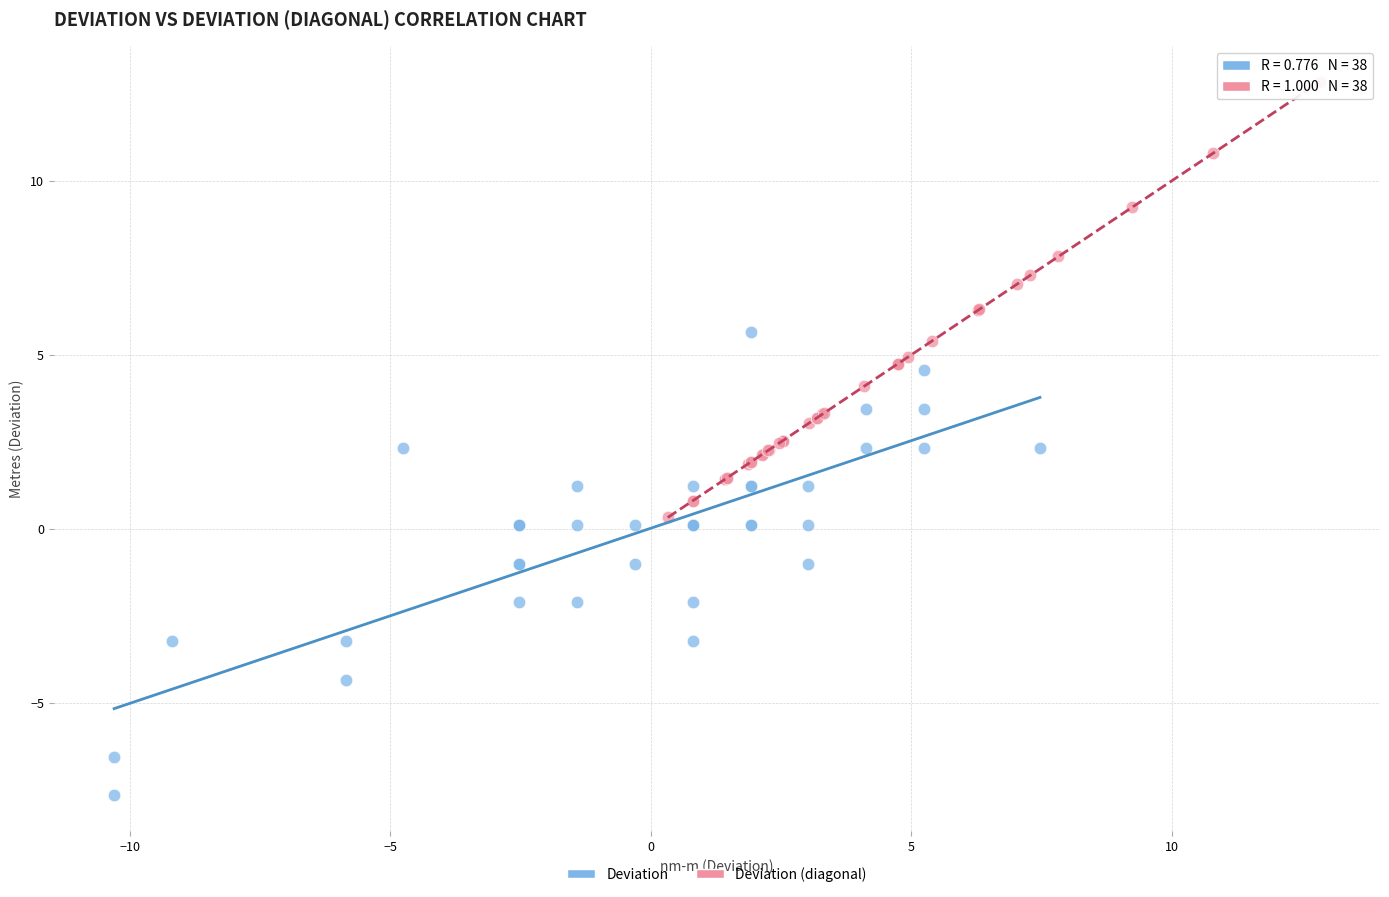

Which series reaches the maximum Y coordinate?

Deviation (diagonal)